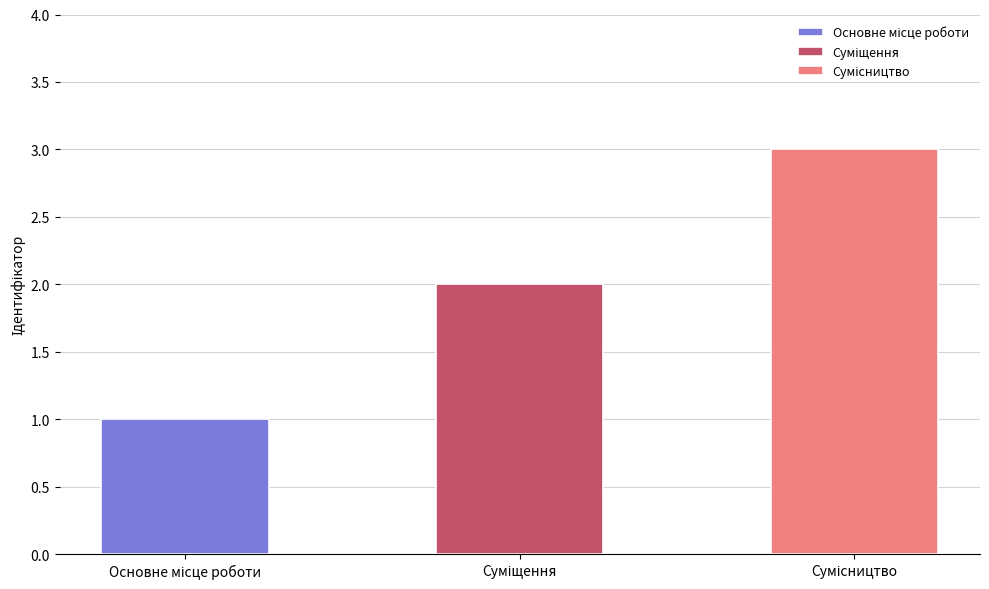

What is the maximum value shown in the chart?

3